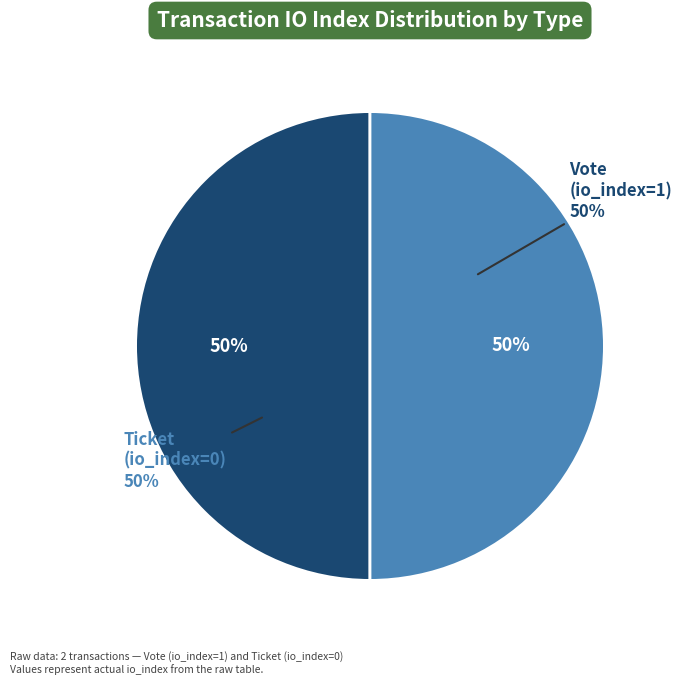

Between Ticket (io_index=0) and Vote (io_index=1), which is larger?

Vote (io_index=1)